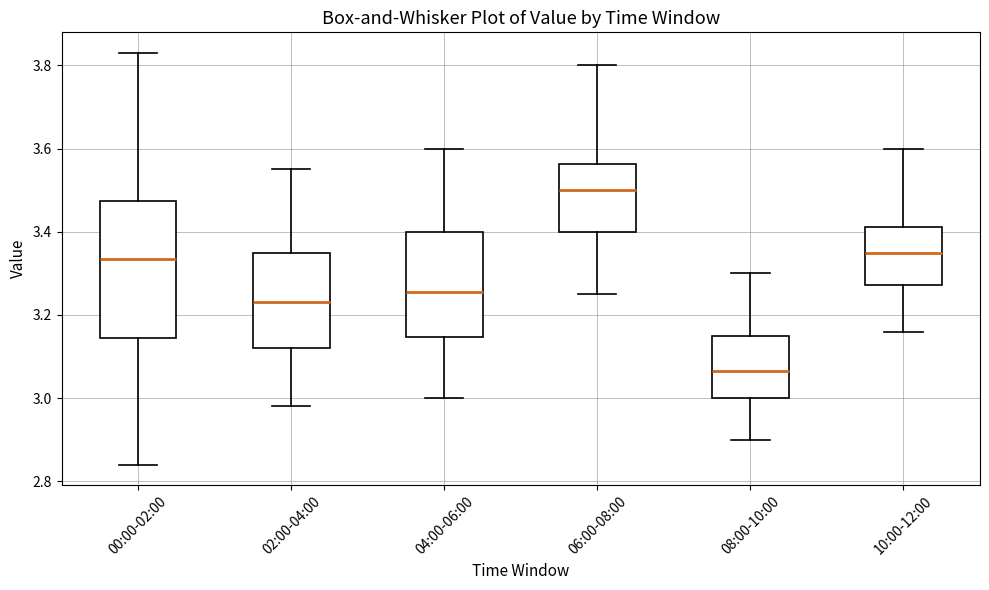

Reading left to right, transcribe this box plot: for each box, give where its median line is, the range the box spans, and where its two whiskers end, as read against the y-axis. The values are not printed on the chart, so give them approximately, as read against the axis.

00:00-02:00: median 3.34, box 3.14 to 3.48, whiskers 2.84 to 3.84
02:00-04:00: median 3.24, box 3.12 to 3.36, whiskers 2.98 to 3.56
04:00-06:00: median 3.26, box 3.14 to 3.40, whiskers 3.00 to 3.60
06:00-08:00: median 3.50, box 3.40 to 3.56, whiskers 3.26 to 3.80
08:00-10:00: median 3.06, box 3.00 to 3.16, whiskers 2.90 to 3.30
10:00-12:00: median 3.36, box 3.28 to 3.42, whiskers 3.16 to 3.60